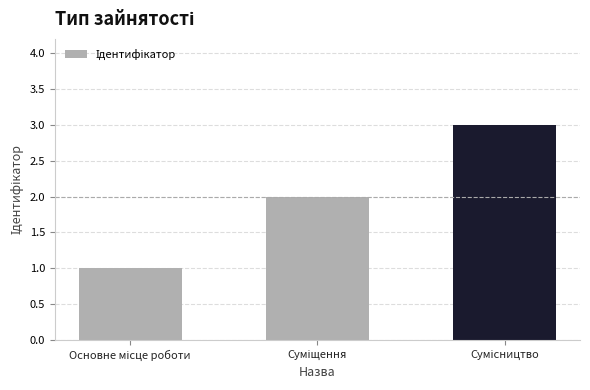

What is the maximum value shown in the chart?

3